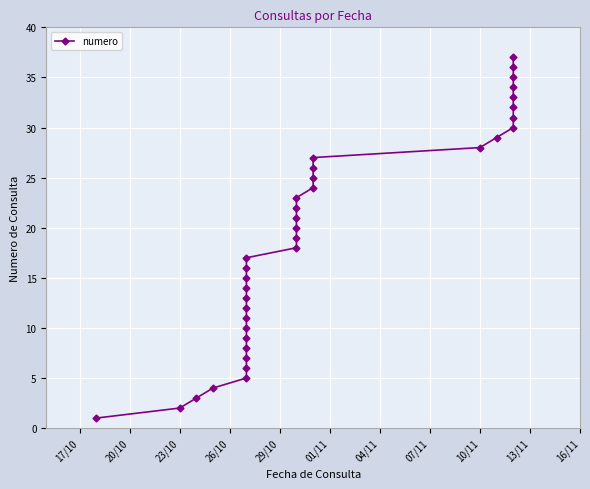

What is the difference between the maximum and second lowest values?

35